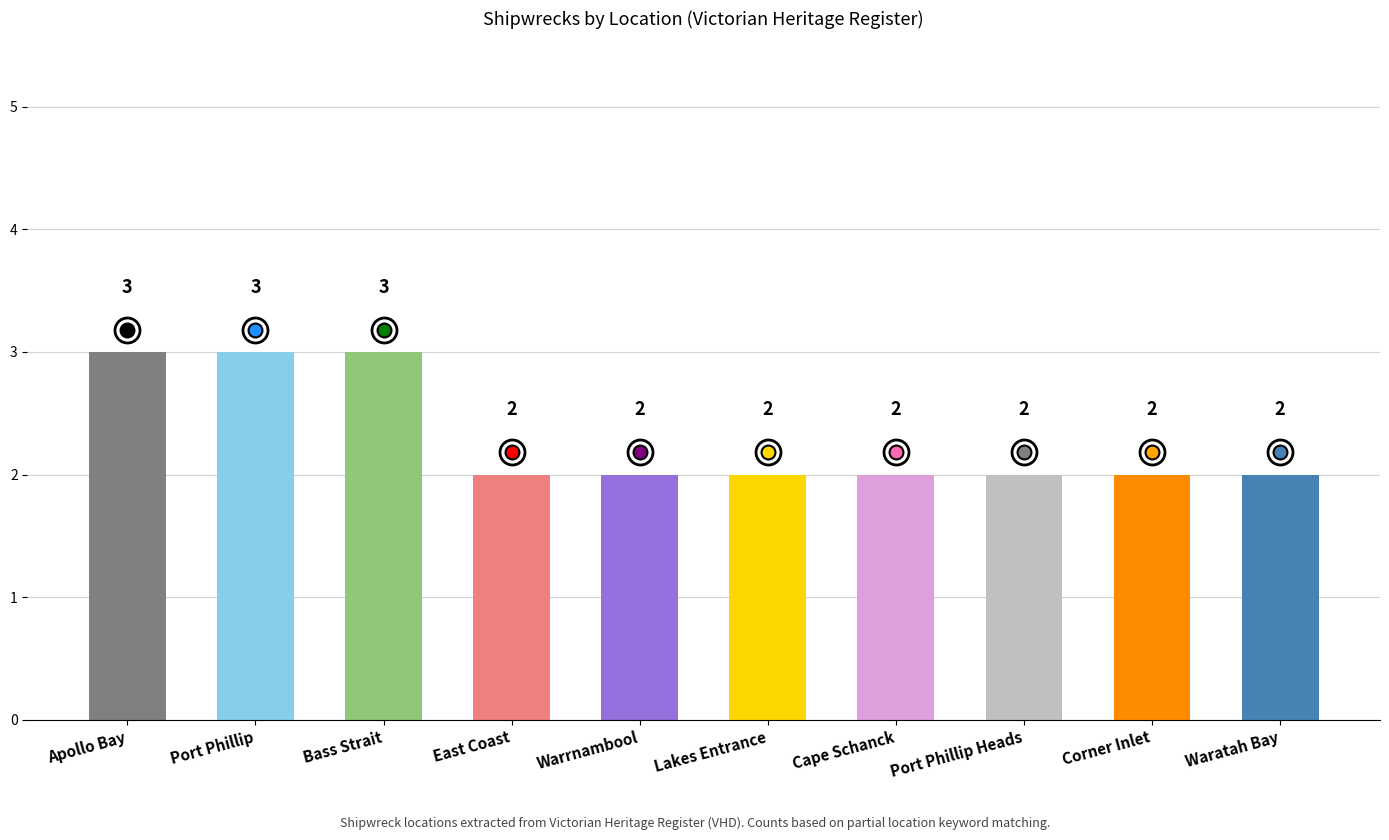

How many values are between 2 and 3?

10